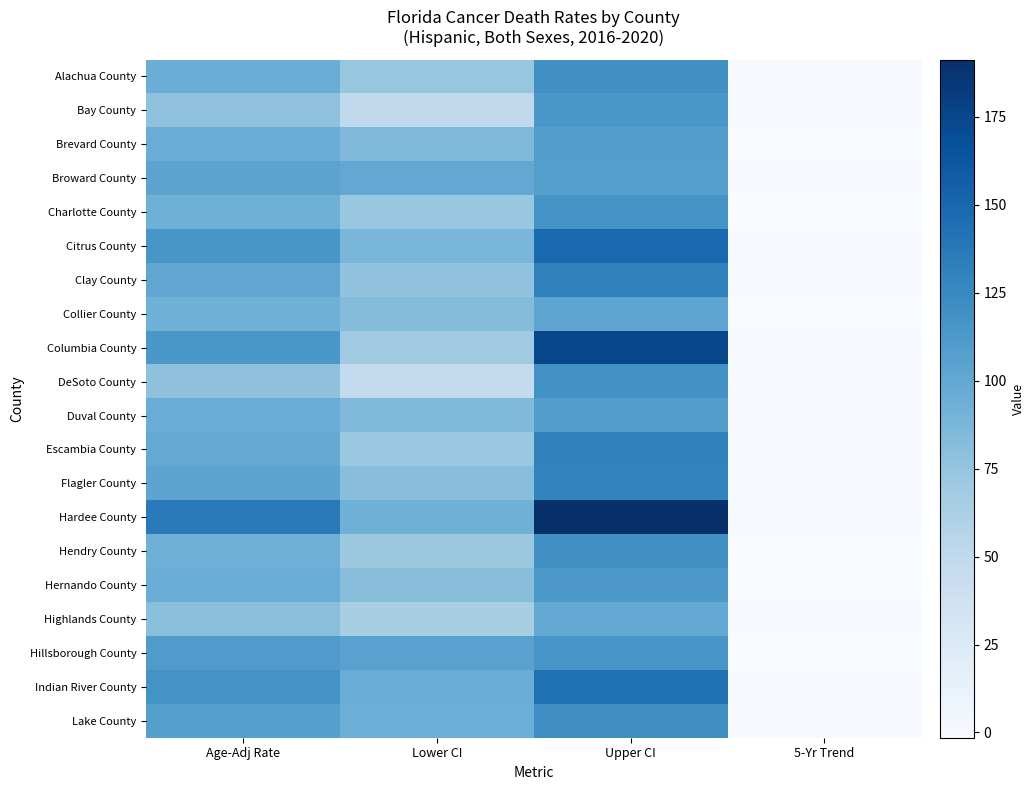

Count the number of data series in this chart.

20